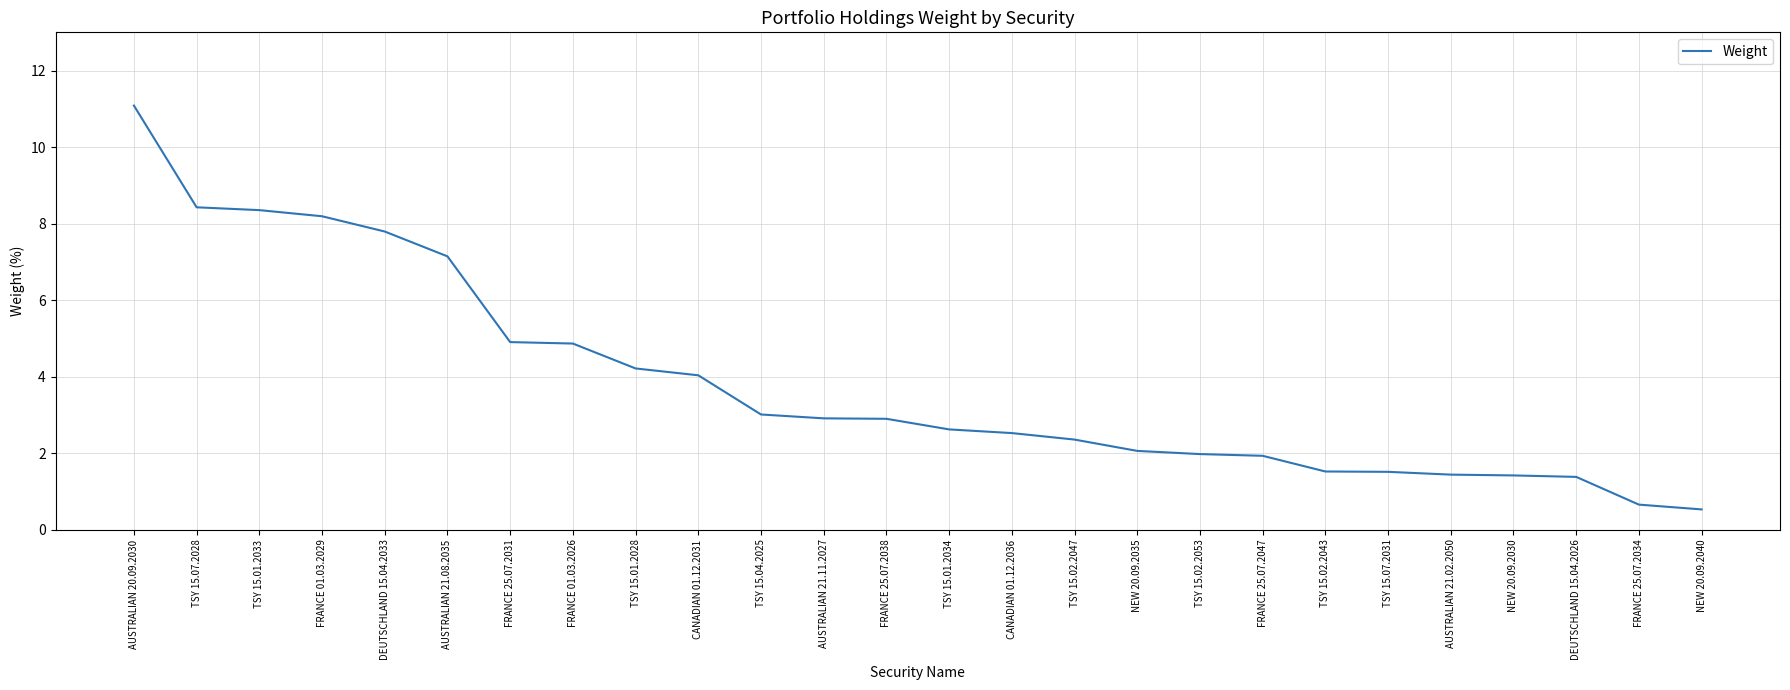

What is the smallest value displayed?

0.5